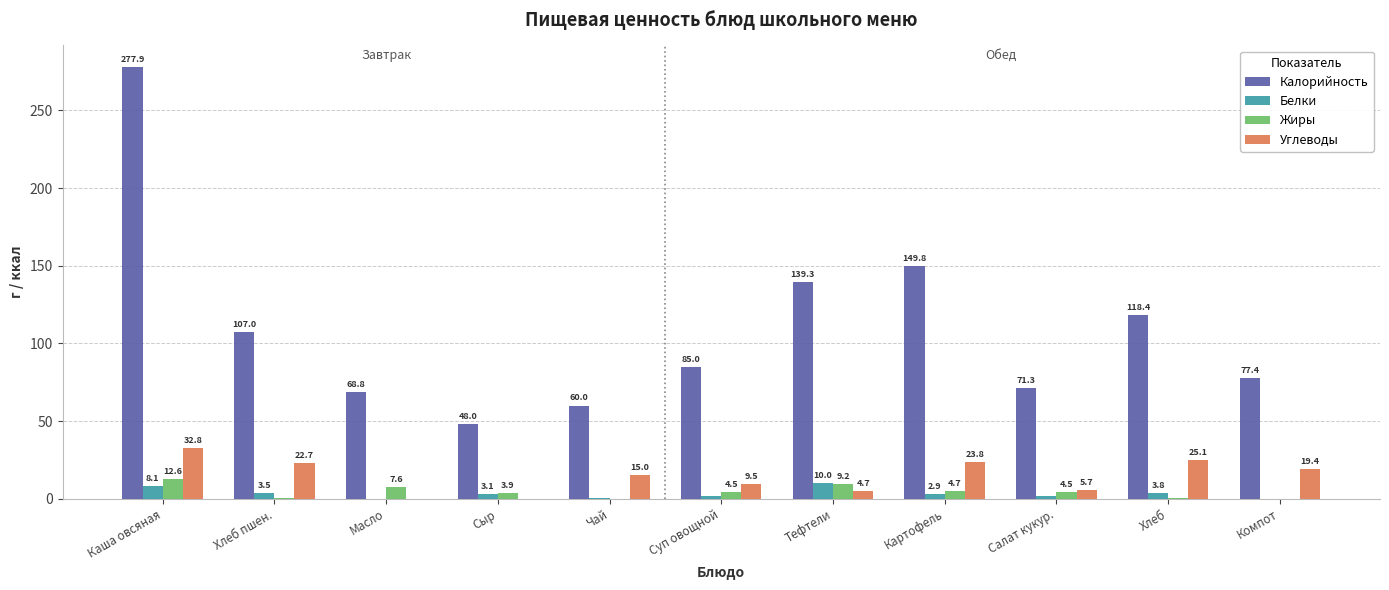

What is the average value of the Белки series?

3.2